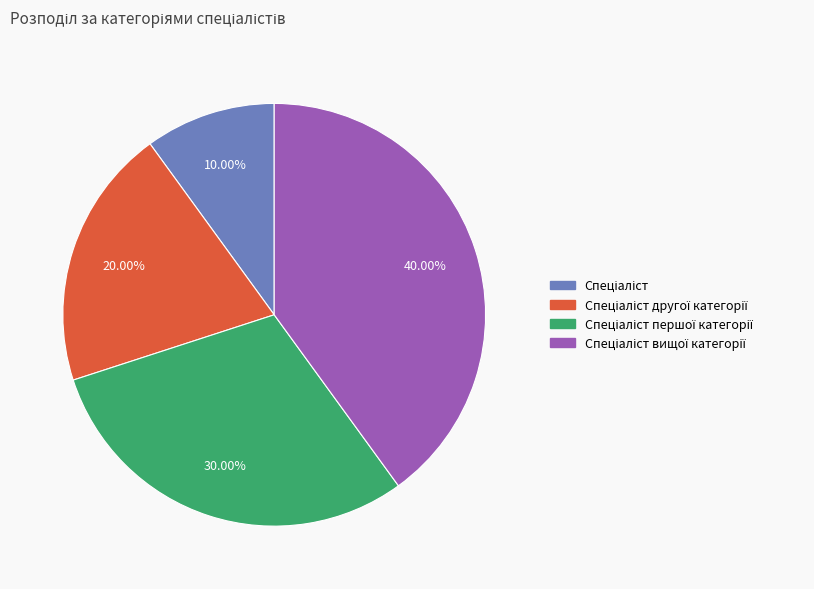

Is there any slice that represents more than half of the pie?

No